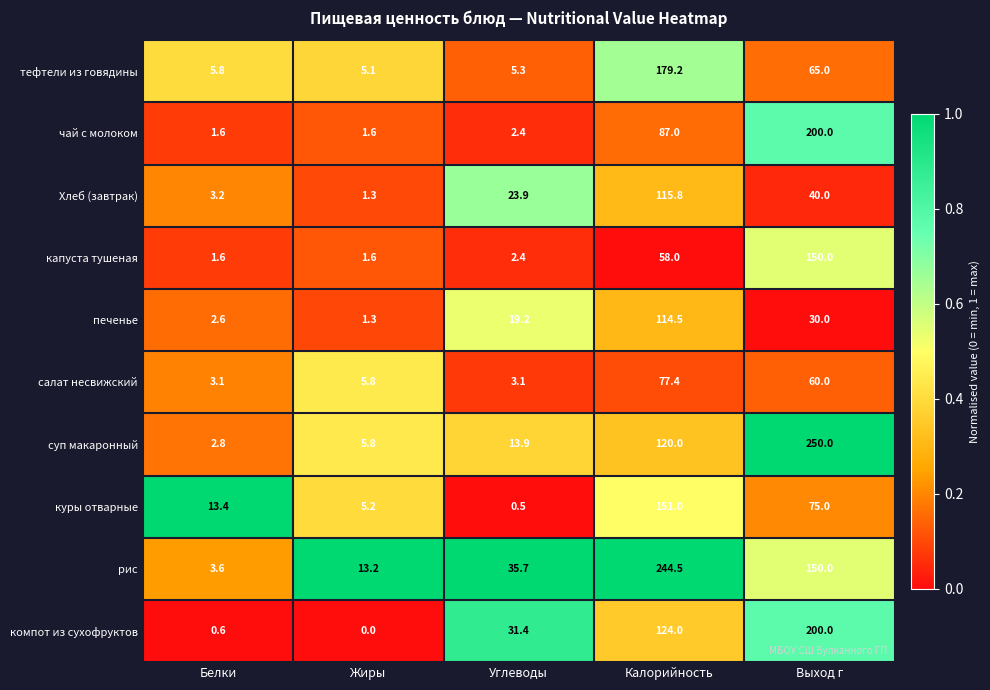

List the labels in order of печенье value, largest first.

Калорийность, Выход г, Углеводы, Белки, Жиры